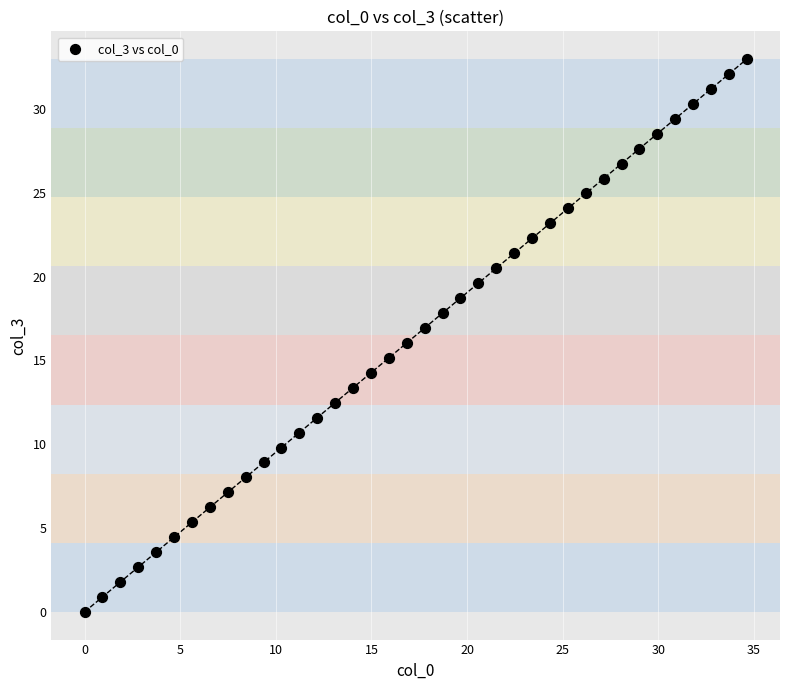

What is the range of X values (max minus min)?

34.6